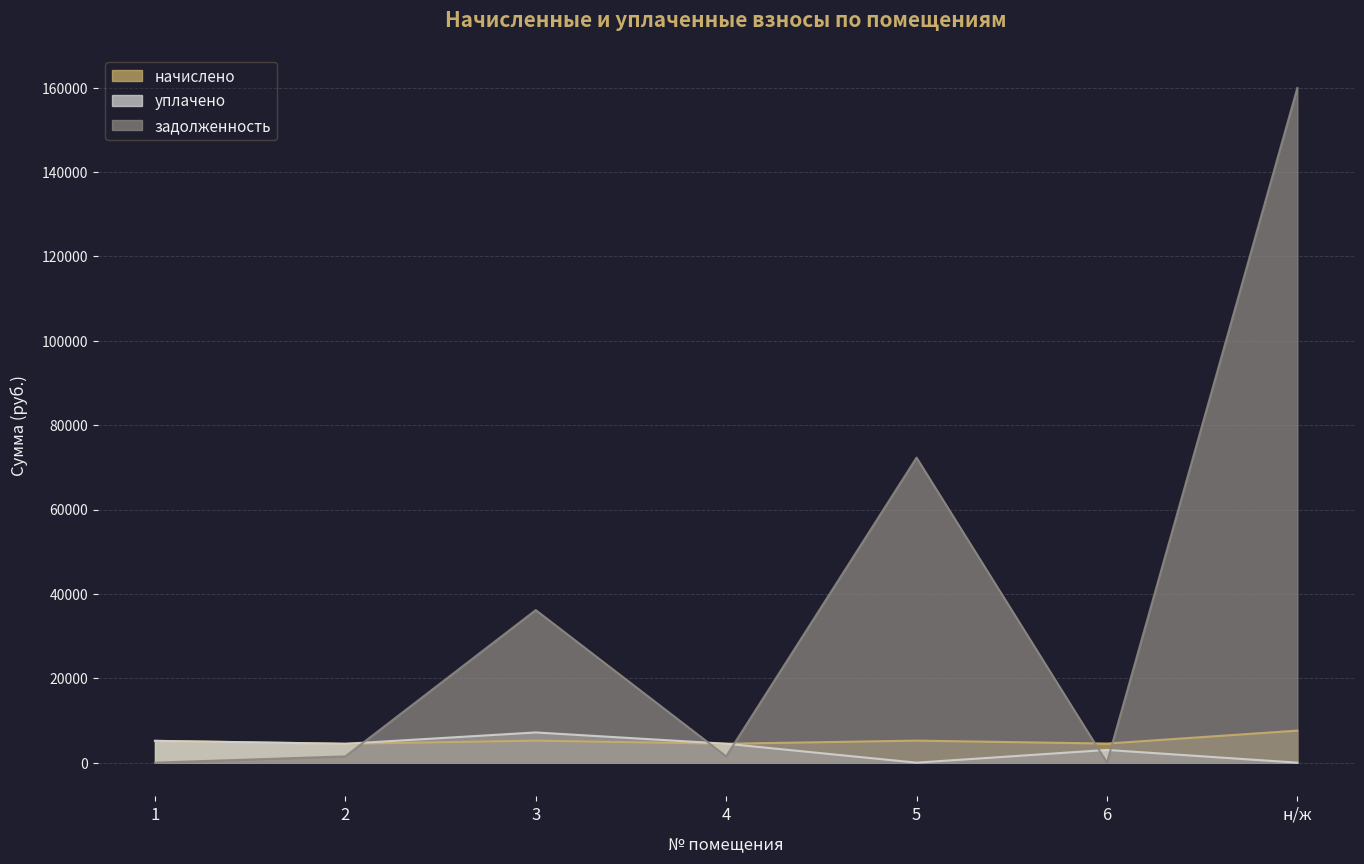

Does the chart have visible grid lines?

Yes